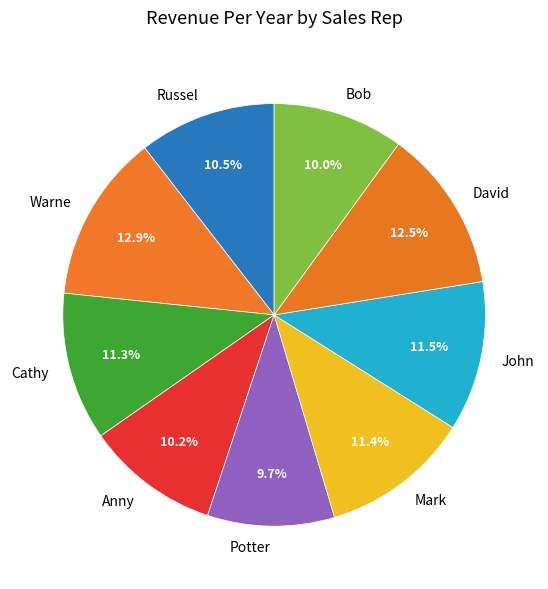

To the nearest percent, what percentage of the pie is Bob?

10%